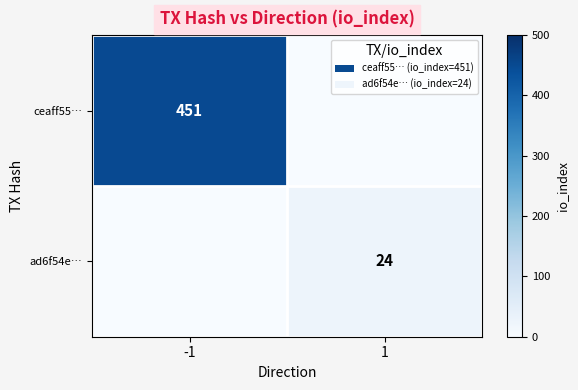

At how many categories does at least one series exceed 308?

1